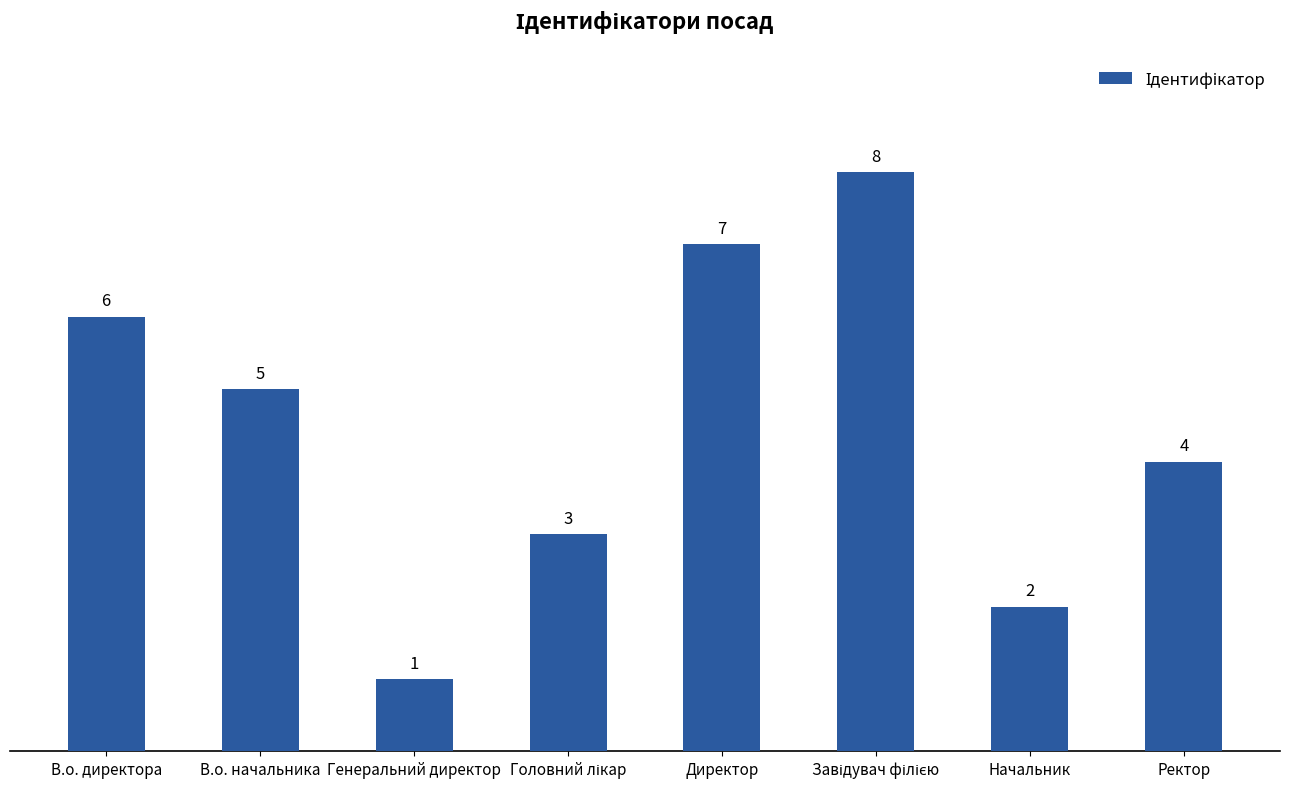

What is the difference between the maximum and minimum values?

7